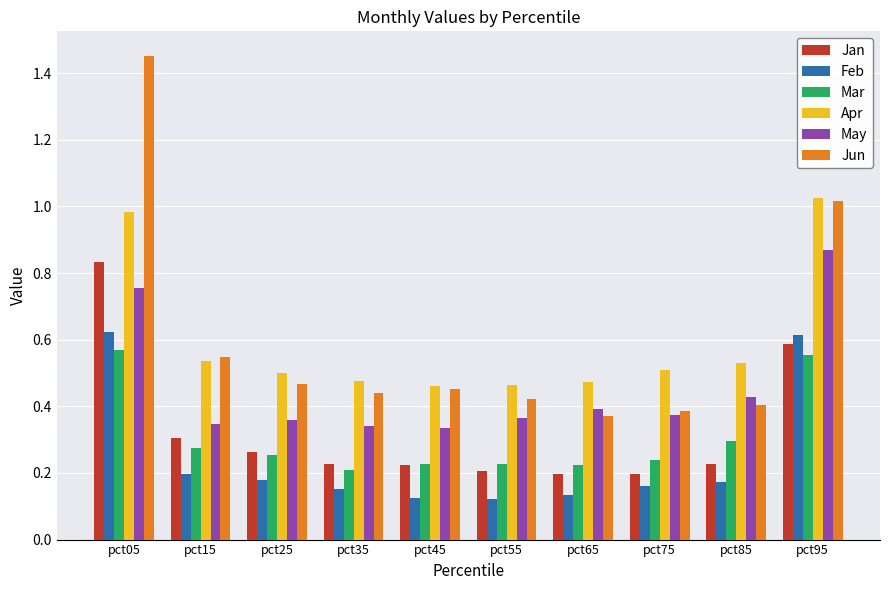

Rank the series at pct65 from lowest to highest value.

Feb, Jan, Mar, Jun, May, Apr